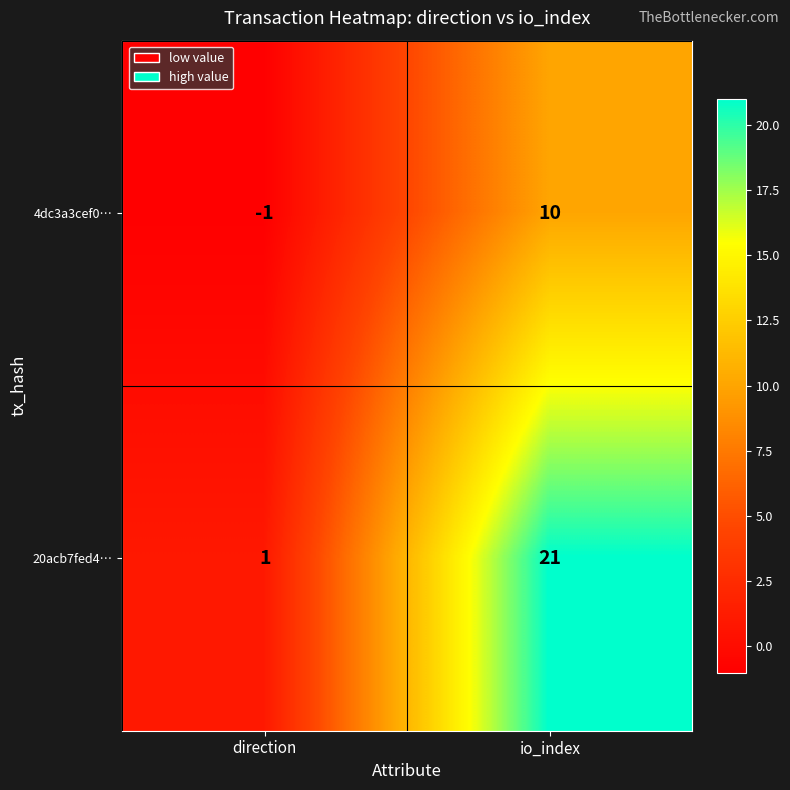

At which category does the chart reach its minimum across all series?

direction